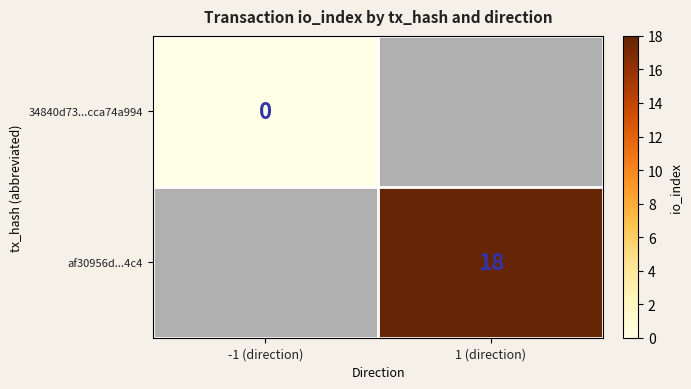

At how many categories does at least one series exceed 2?

1